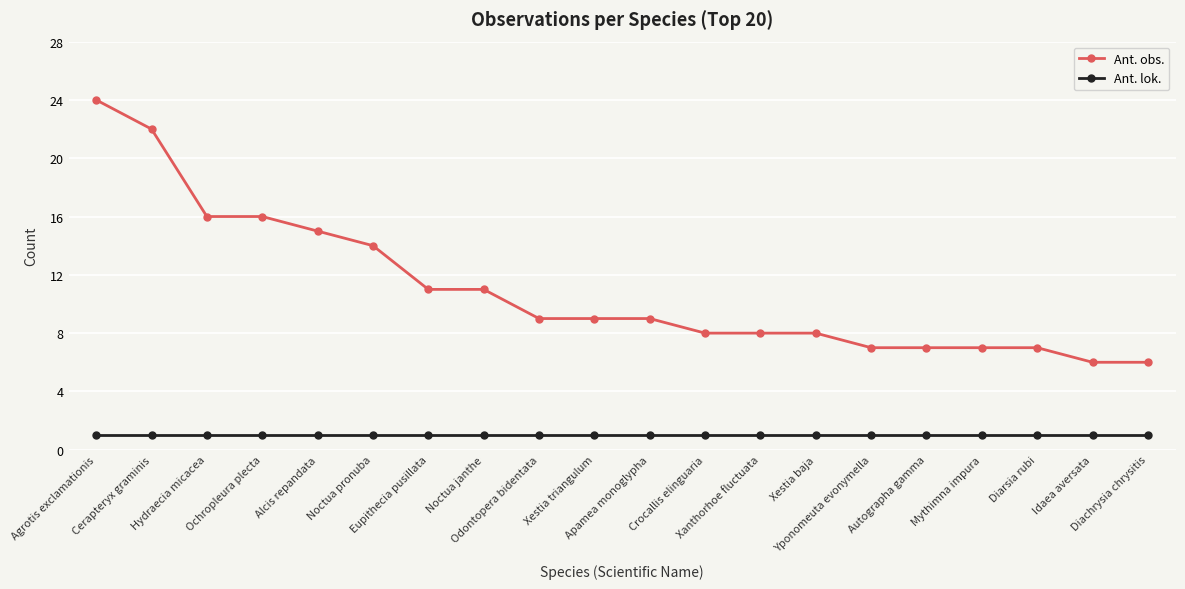

What is the sum of the Ant. lok. values at Mythimna impura and Hydraecia micacea?

2